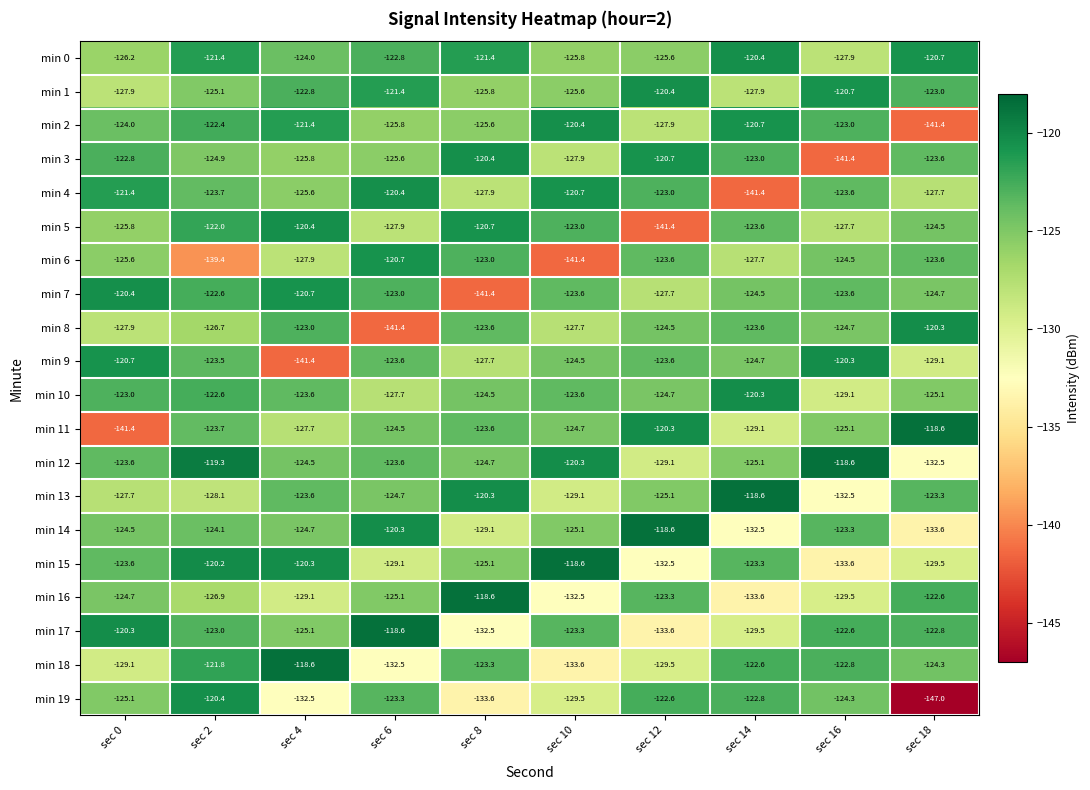

How many categories are shown in the chart?

10